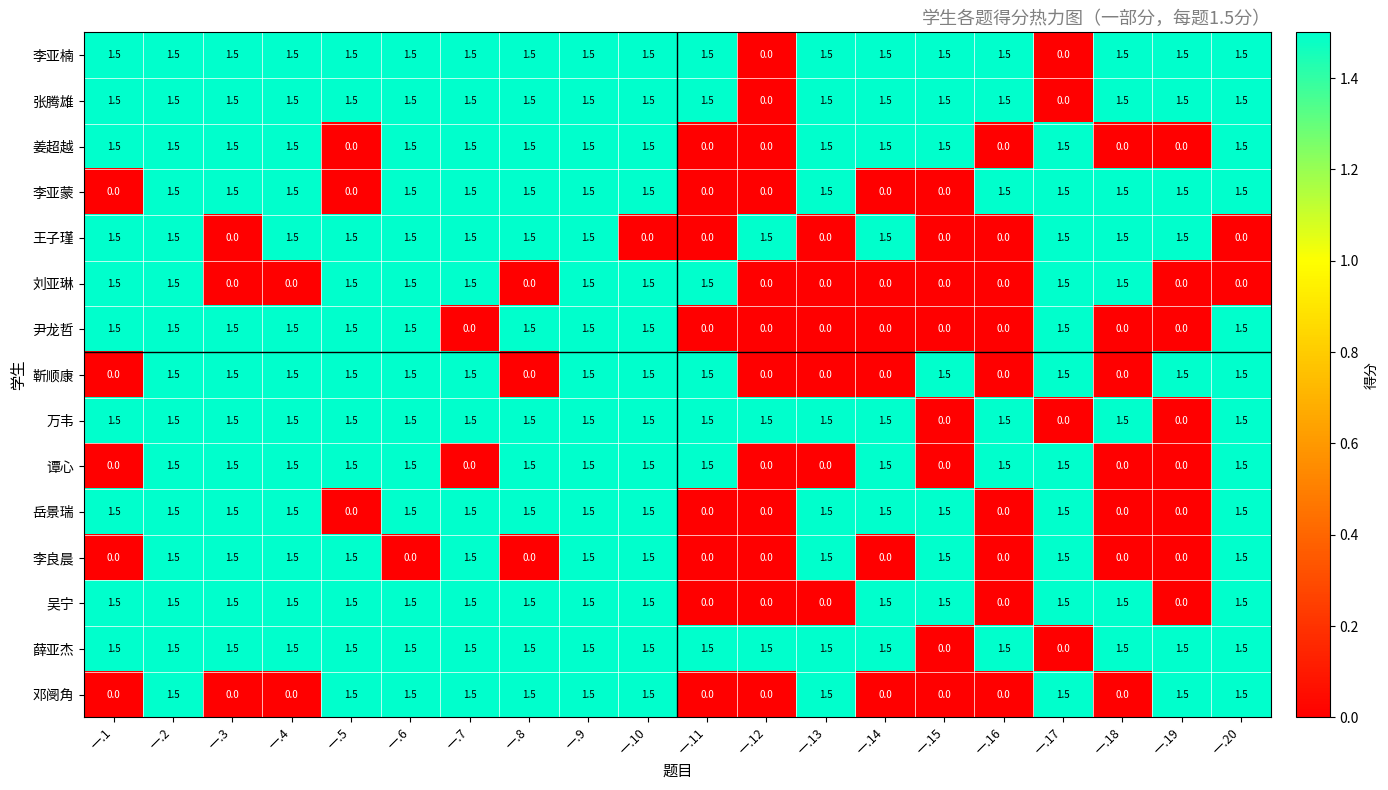

What is the sum of the 刘亚琳 values at 一.1 and 一.2?

3.0